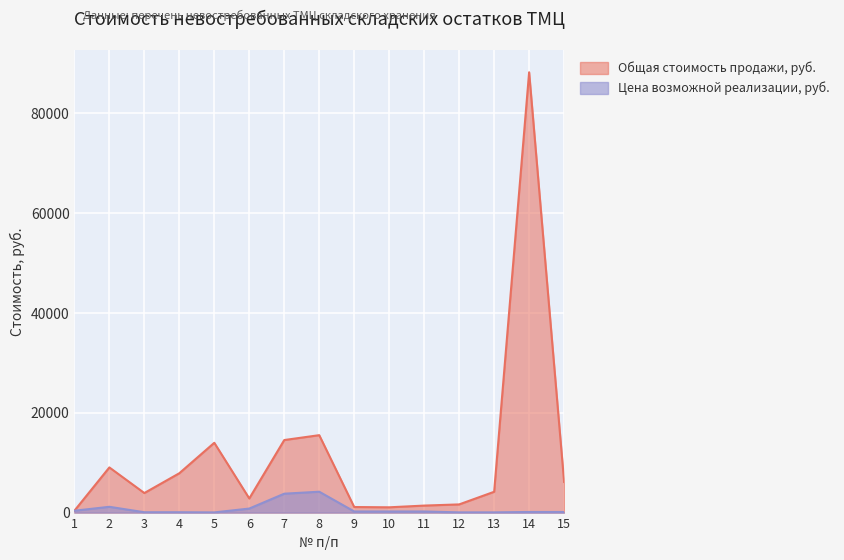

How many lines are shown in the chart?

2